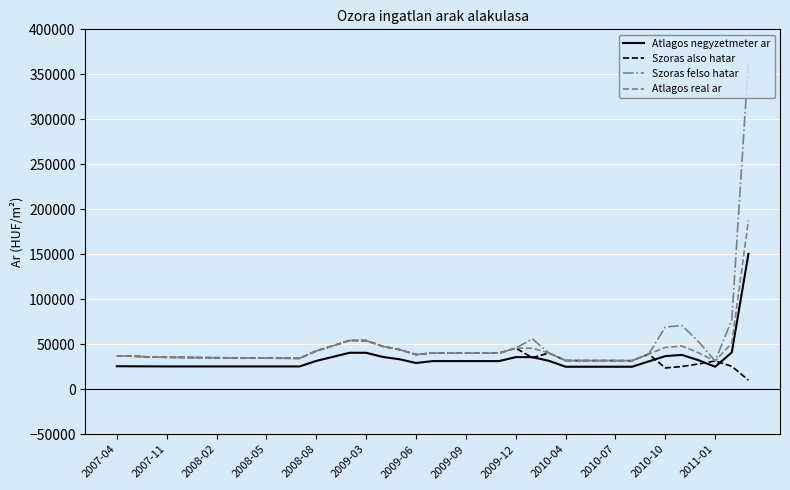

Which series has the largest range (max minus min)?

Szoras felso hatar